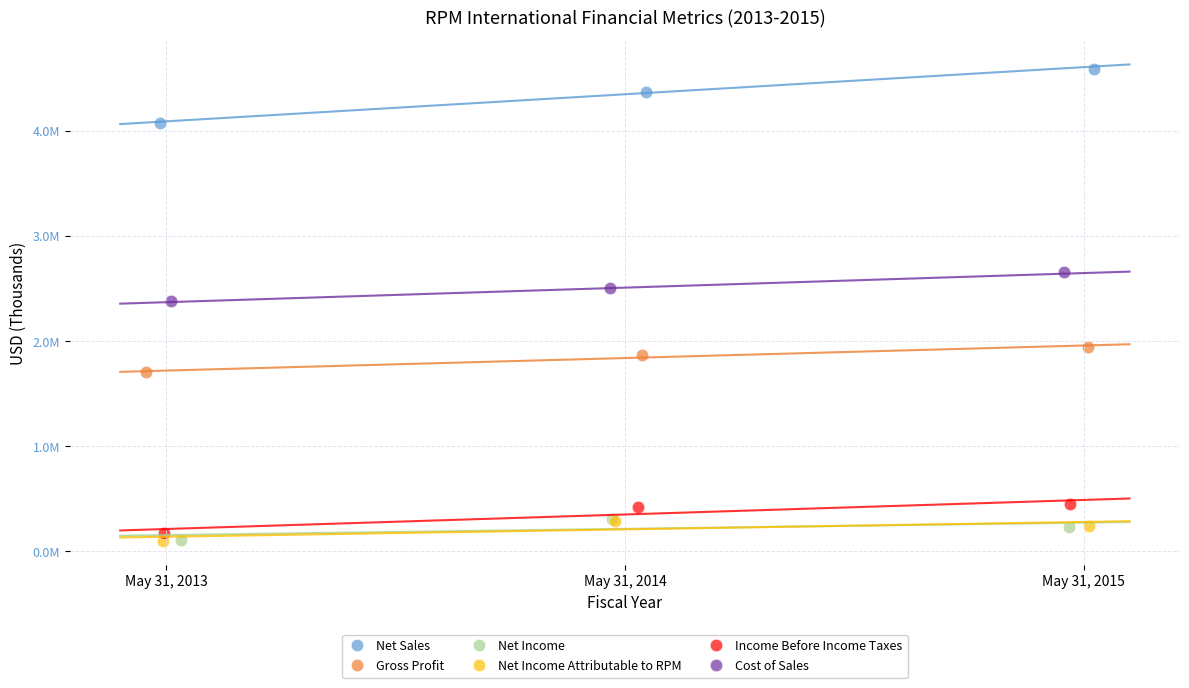

Which series has the largest Y range (max minus min)?

Net Sales